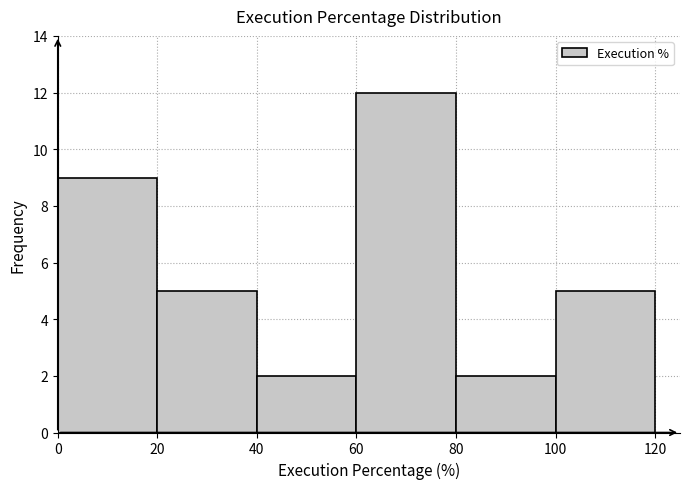

Reading left to right, transcribe this chart: for each bar, give the range it covers on the x-axis and its height. The values are not printed on the chart, so give them approximately, as read against the axis.

0 to 20: 9
20 to 40: 5
40 to 60: 2
60 to 80: 12
80 to 100: 2
100 to 120: 5